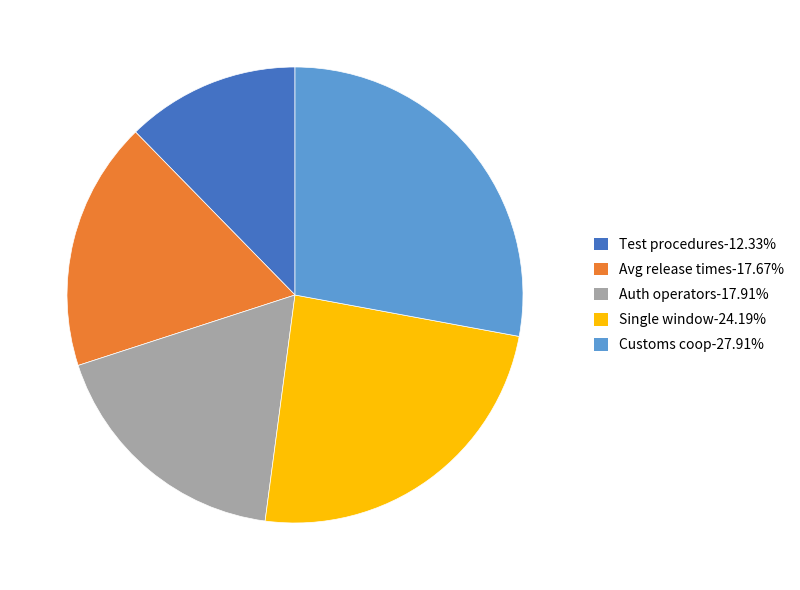

Approximately how many times larger is the value at Auth operators-17.91% compared to Customs coop-27.91%?

0.6